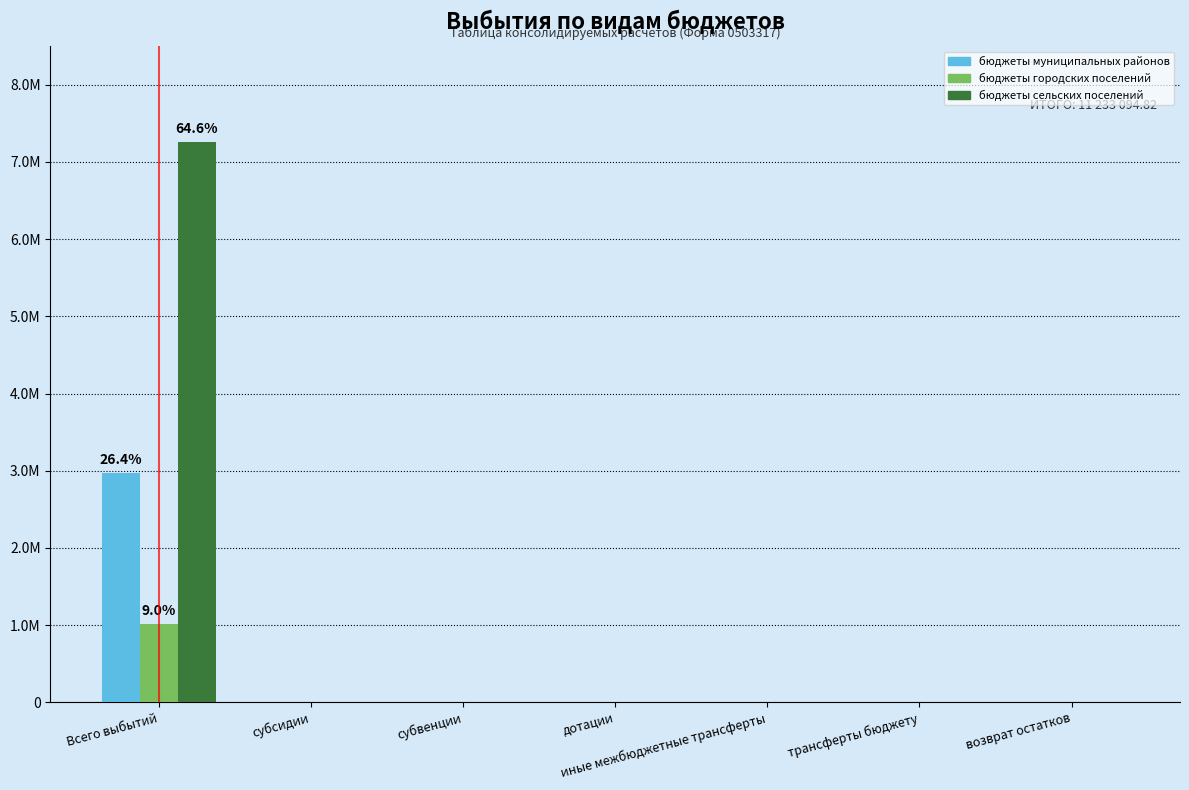

Rank the categories by бюджеты городских поселений value from lowest to highest.

субсидии, субвенции, дотации, иные межбюджетные трансферты, трансферты бюджету, возврат остатков, Всего выбытий